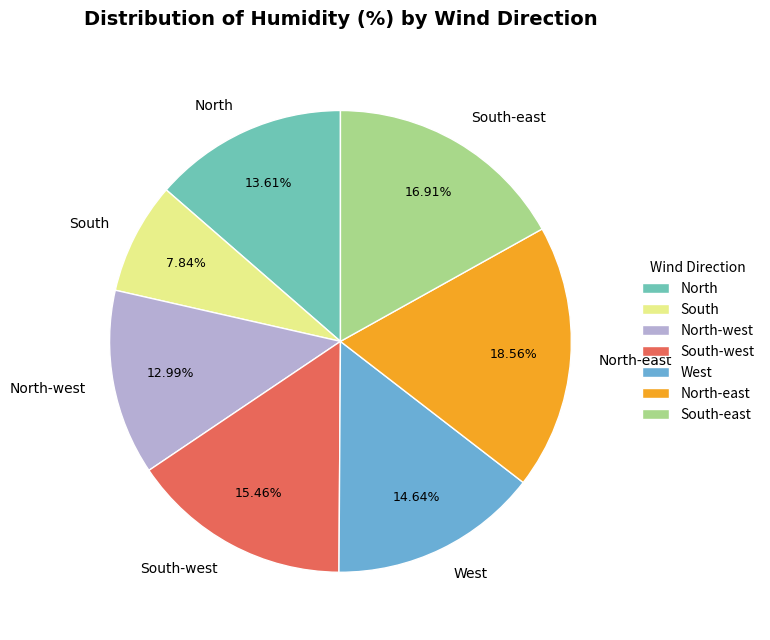

Between South and North-west, which is larger?

North-west